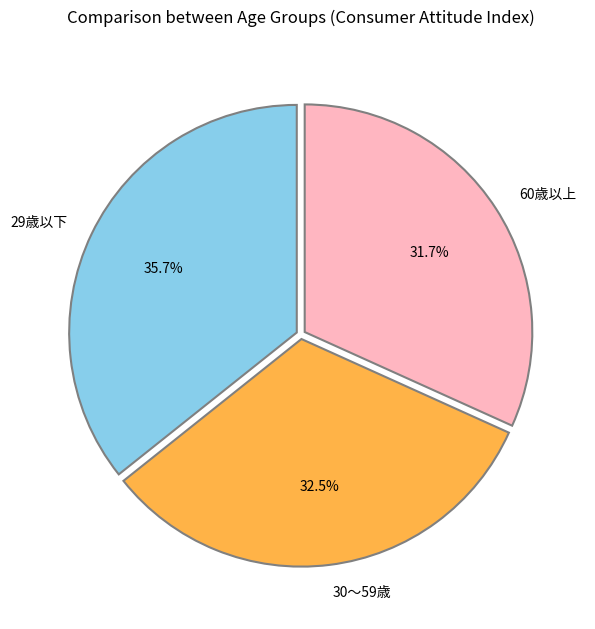

How many slices are in this pie chart?

3